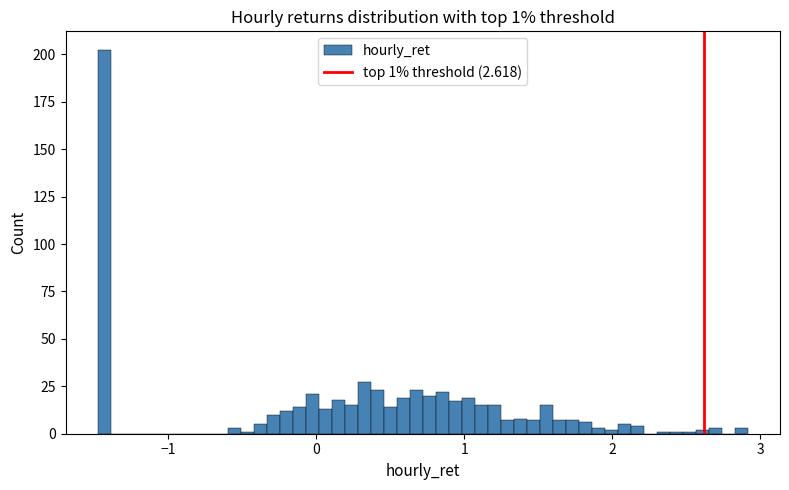

Around what value on the x-axis is the tallest bar? Give the approximate position of its centre, as read against the axis.

-1.4